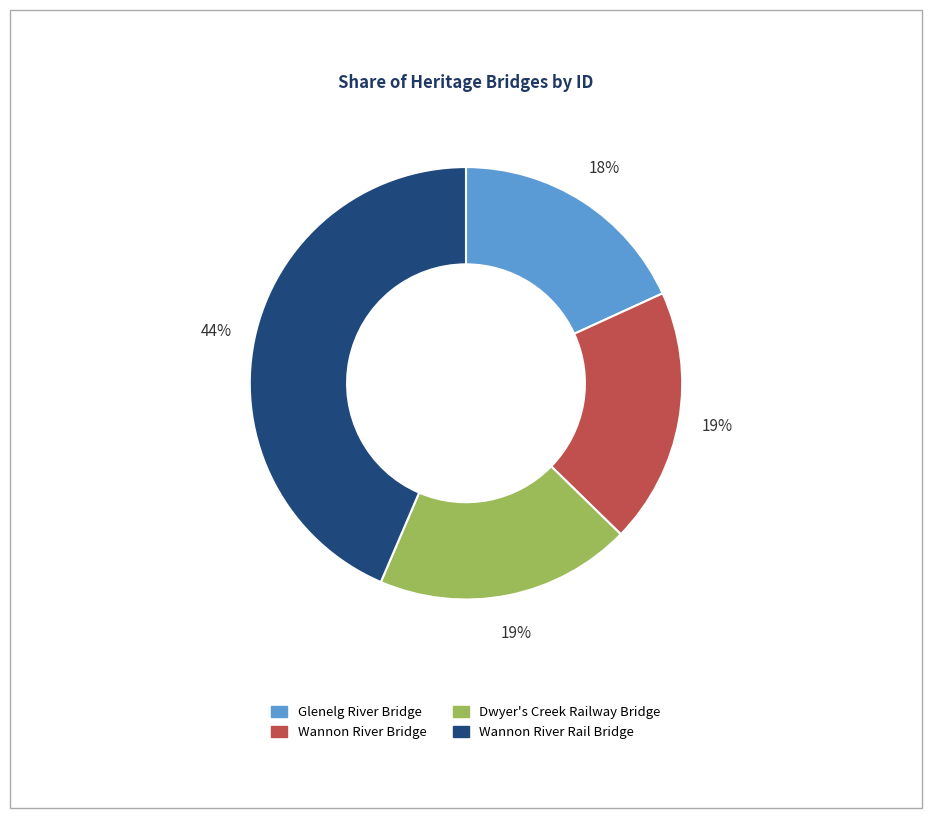

What is the ratio of the value at Wannon River Bridge to the value at Dwyer's Creek Railway Bridge?

1.0